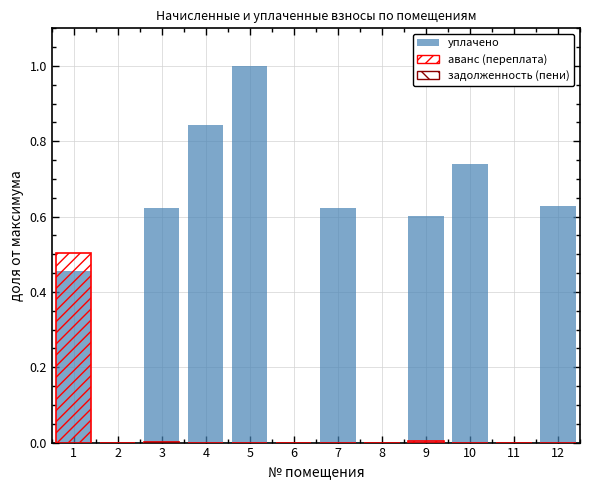

List the labels in order of аванс (переплата) value, largest first.

1, 9, 3, 2, 4, 5, 6, 7, 8, 10, 11, 12